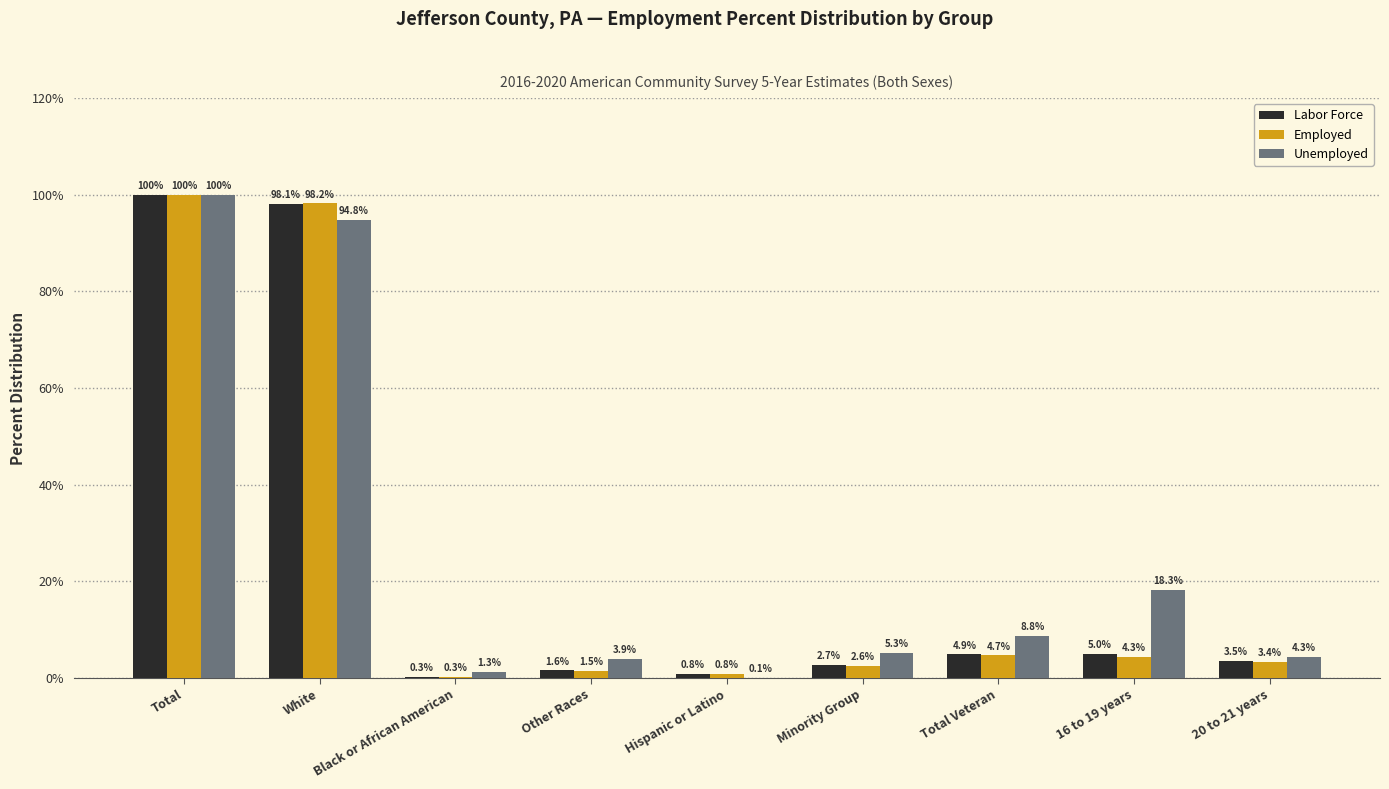

Between 16 to 19 years and 20 to 21 years, which series saw the biggest shift?

Unemployed